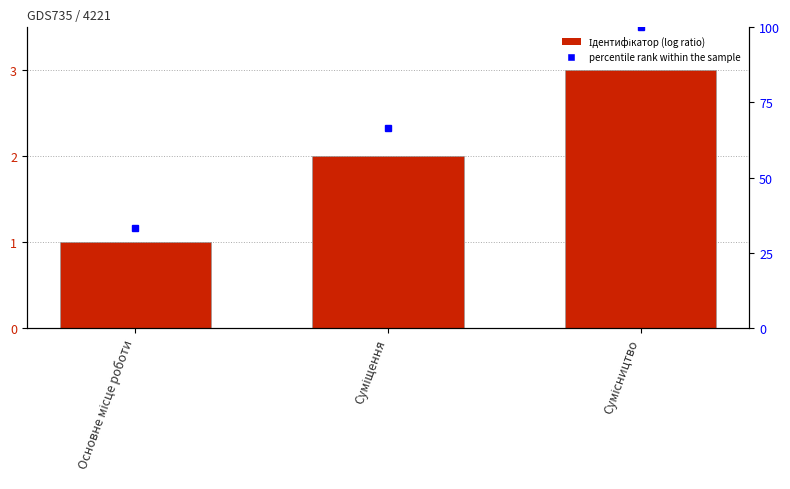

At which label does the data first exceed 2?

Сумісництво